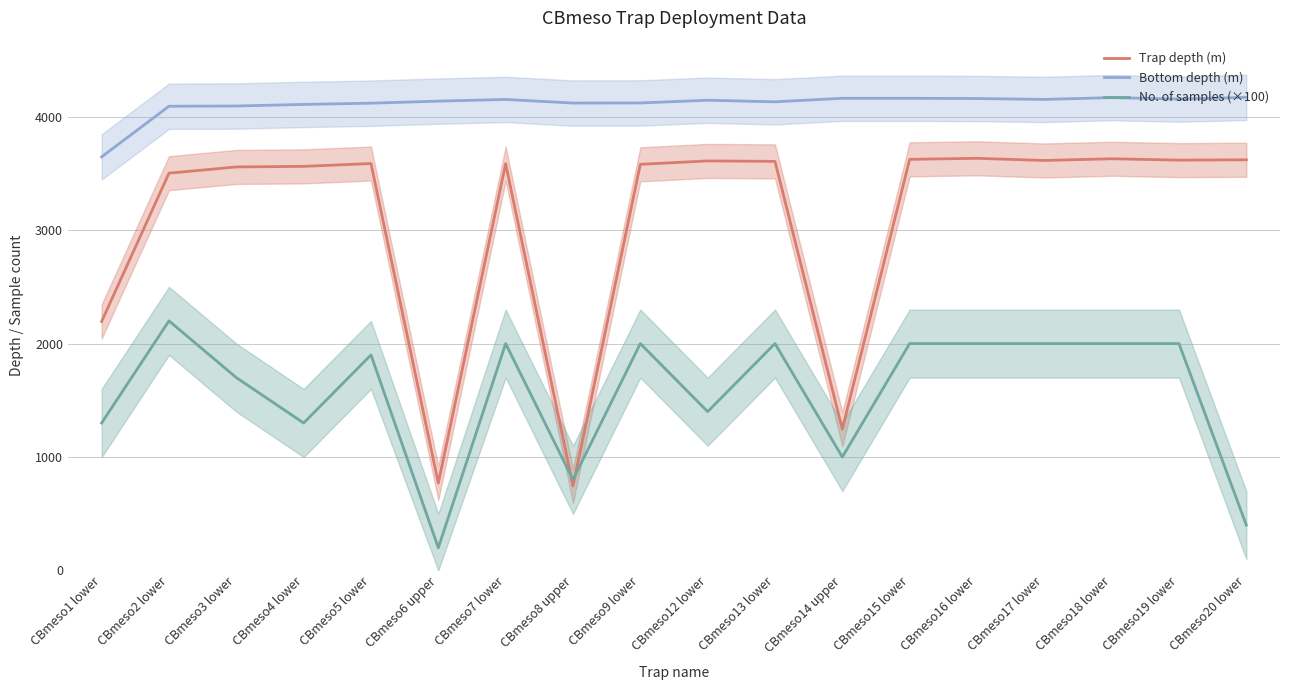

Reading left to right, transcribe all the data shown in this chart.

Trap depth (m): 2195	3502	3557	3562	3587	771	3586	745	3580	3610	3606	1246	3624	3633	3614	3629	3617	3620
Bottom depth (m): 3646	4092	4094	4108	4119	4137	4152	4120	4121	4145	4131	4162	4162	4160	4152	4168	4155	4170
No. of samples (×100): 1300	2200	1700	1300	1900	200	2000	800	2000	1400	2000	1000	2000	2000	2000	2000	2000	400